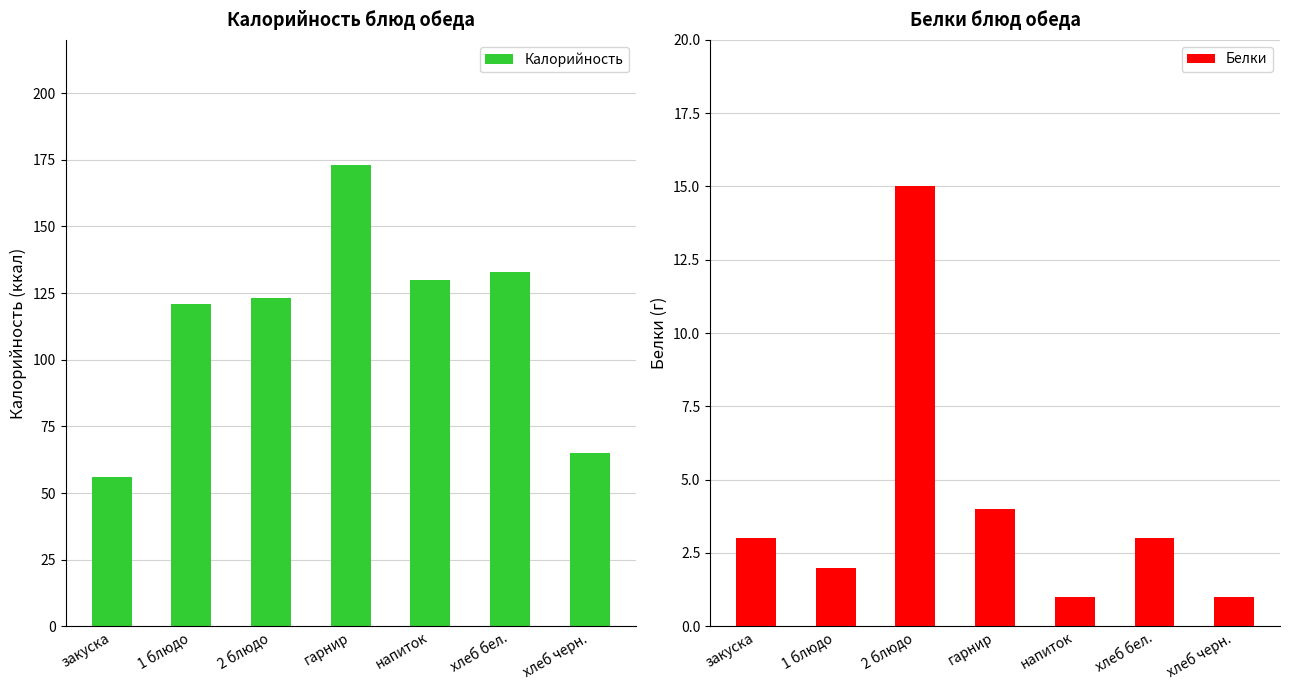

What is the total value across all series at хлеб черн.?

66